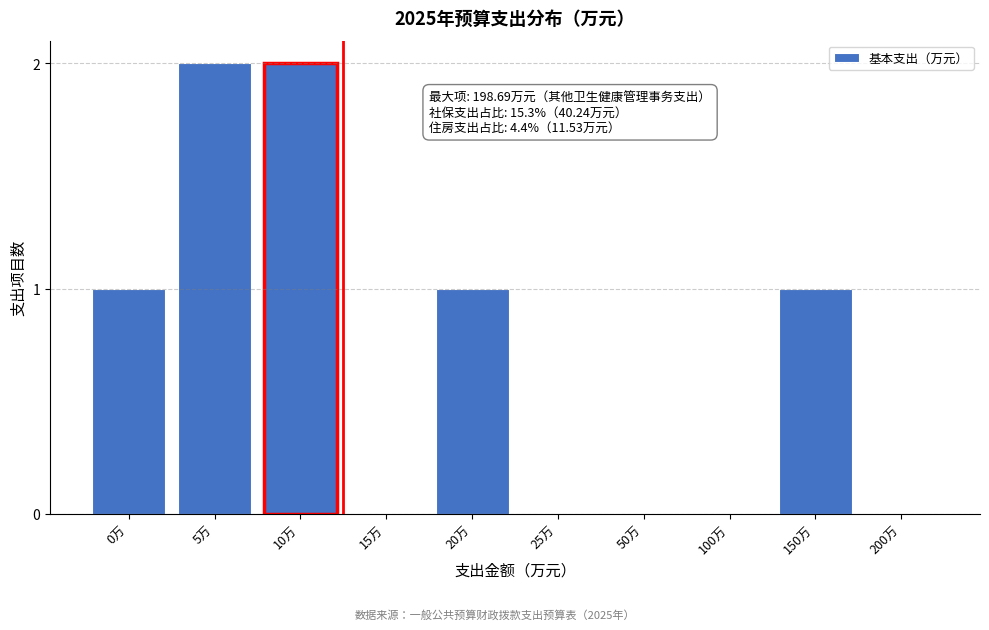

Reading right to left, what are all the values shown in this chart?

200万=0	150万=1	100万=0	50万=0	25万=0	20万=1	15万=0	10万=2	5万=2	0万=1